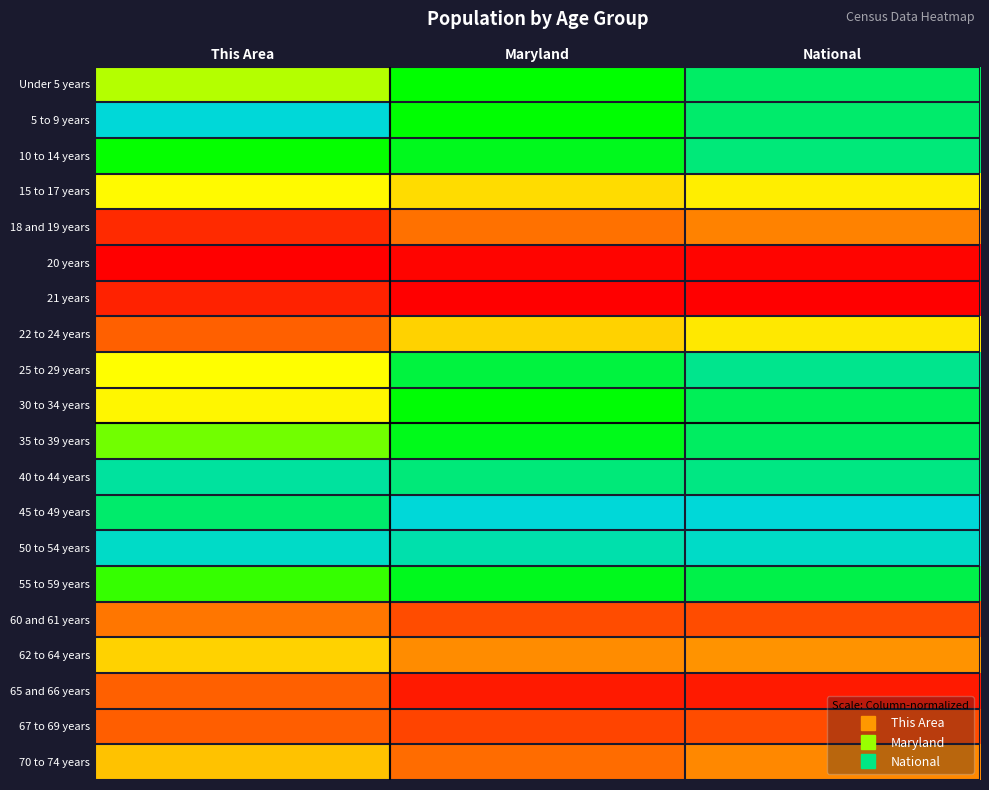

What is the maximum value shown in the chart?

1.0